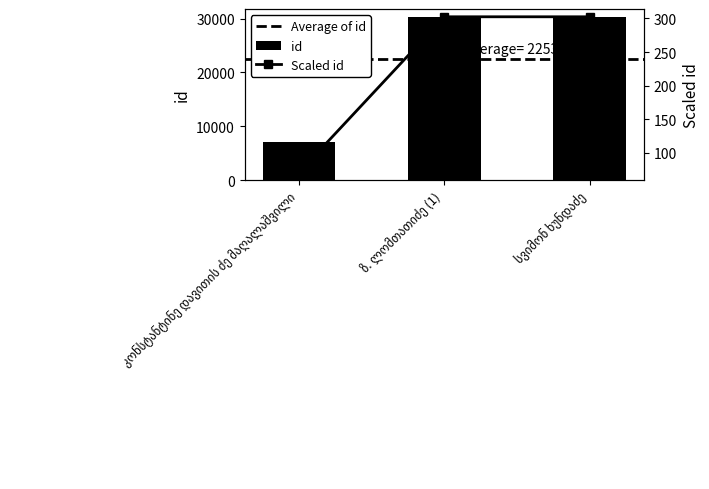

What is the change in value from კონსტანტინე დავითის ძე მაღალაშვილი to ზ. ლომთათიძე (1)?

+23156